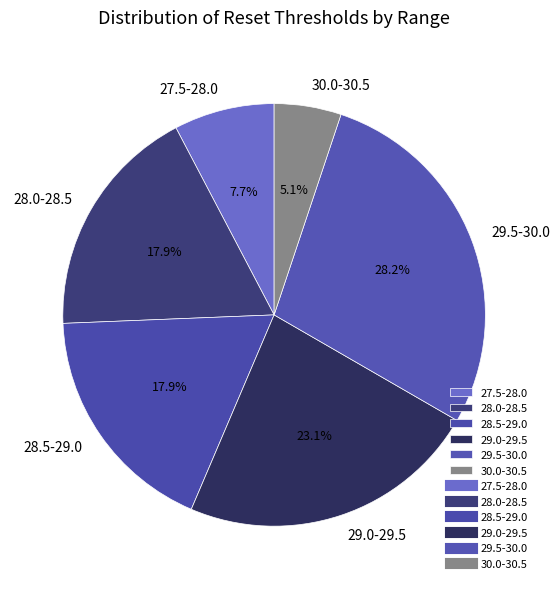

Between 28.0-28.5 and 30.0-30.5, which is larger?

28.0-28.5